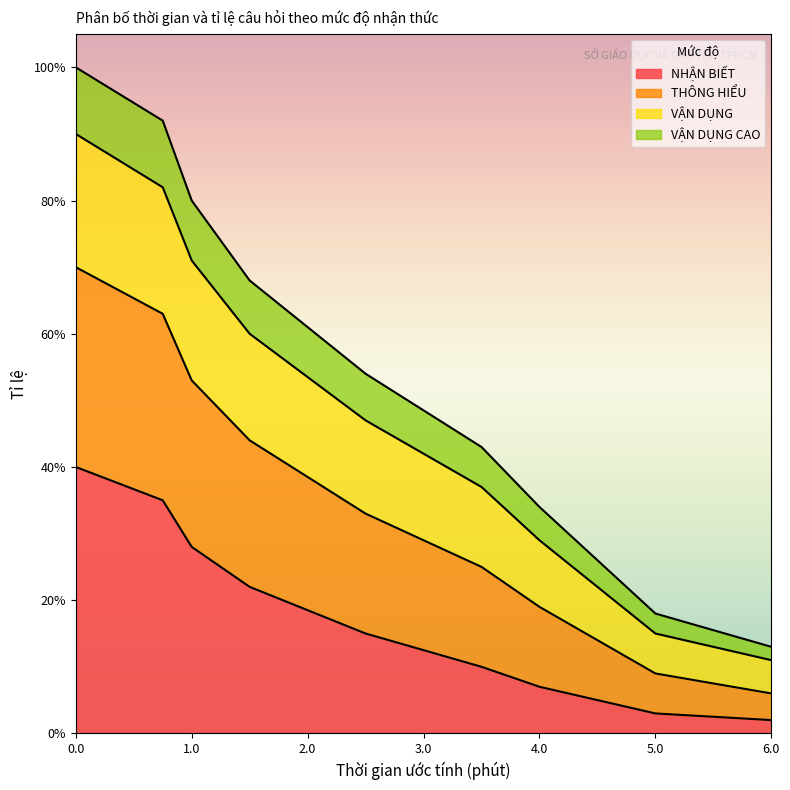

Which has a higher value, 1.0 or 4.0?

1.0